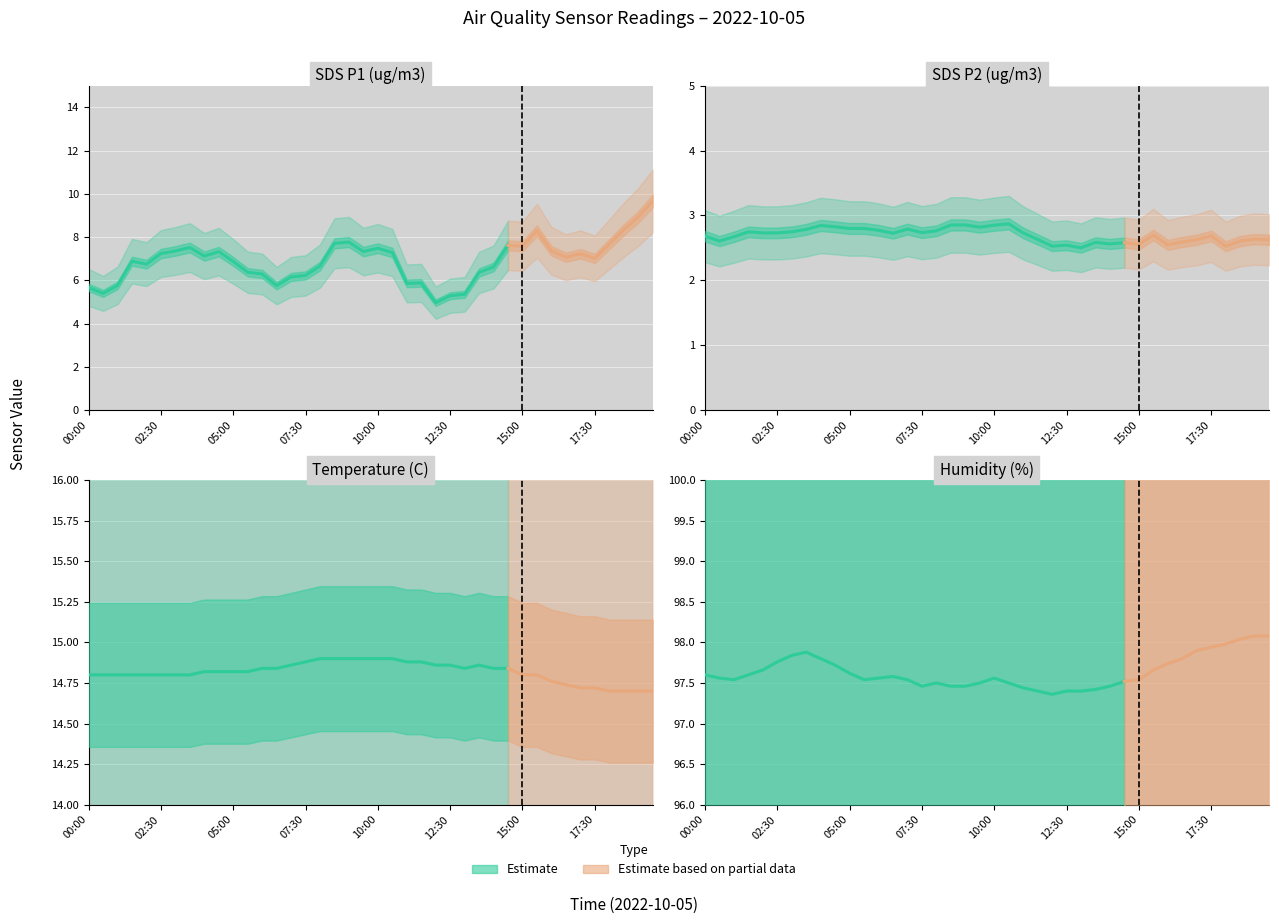

What position from the left is 12:00?

25